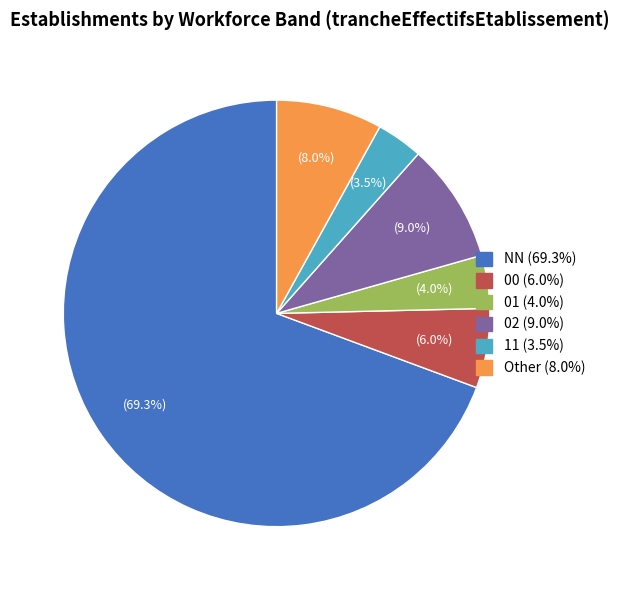

Rank the categories by value from lowest to highest.

11, 01, 00, Other, 02, NN